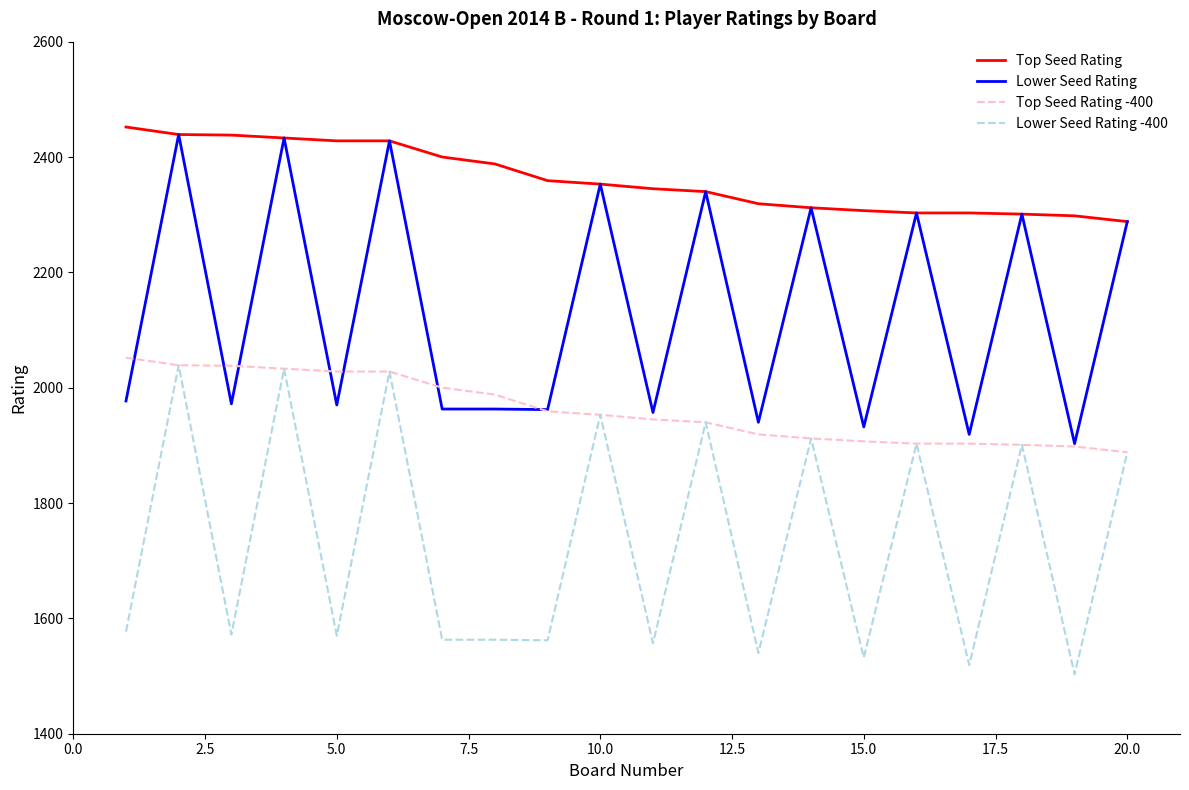

What is the minimum value for Top Seed Rating -400?

1888